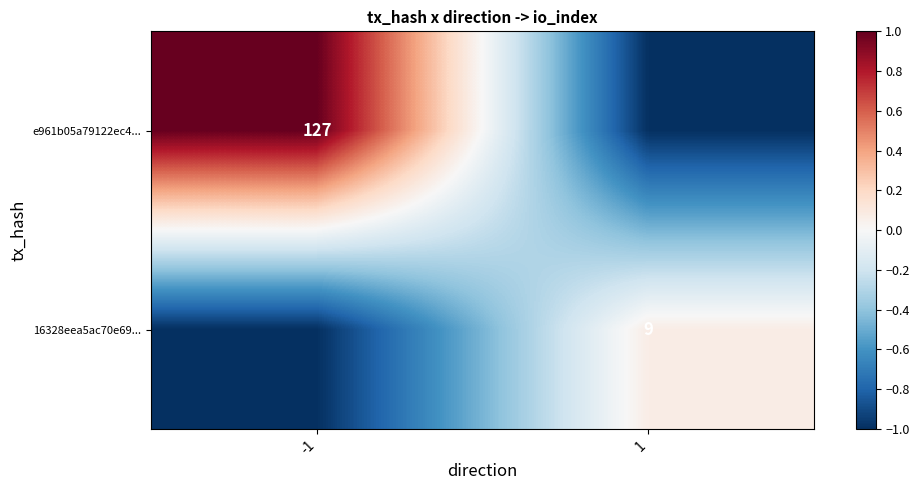

The value of 16328eea5ac70e69... at 1 is 9. True or false?

True